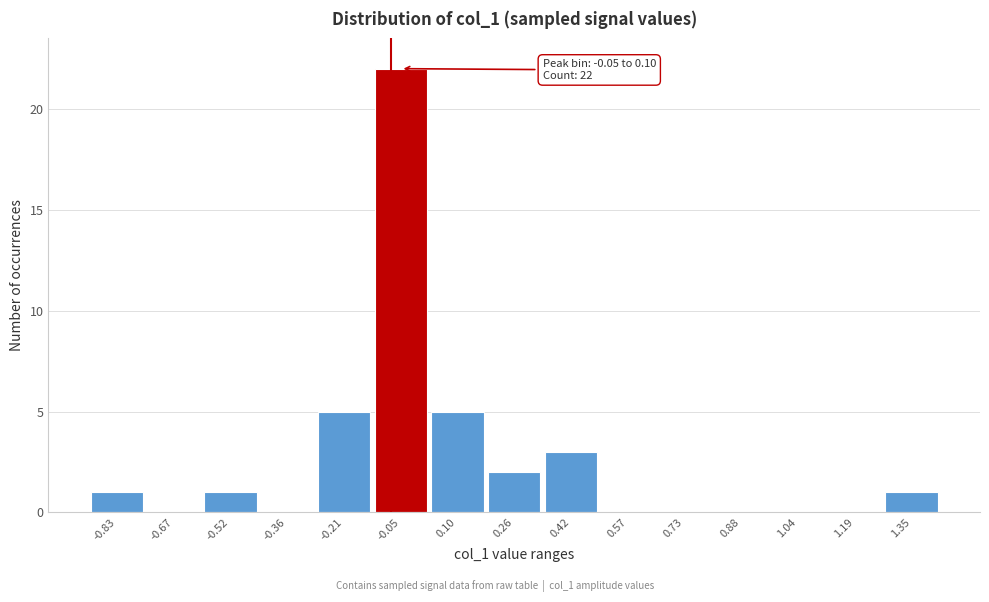

Reading left to right, list all the values displayed in this chart.

-0.83=1	-0.67=0	-0.52=1	-0.36=0	-0.21=5	-0.05=22	0.10=5	0.26=2	0.42=3	0.57=0	0.73=0	0.88=0	1.04=0	1.19=0	1.35=1